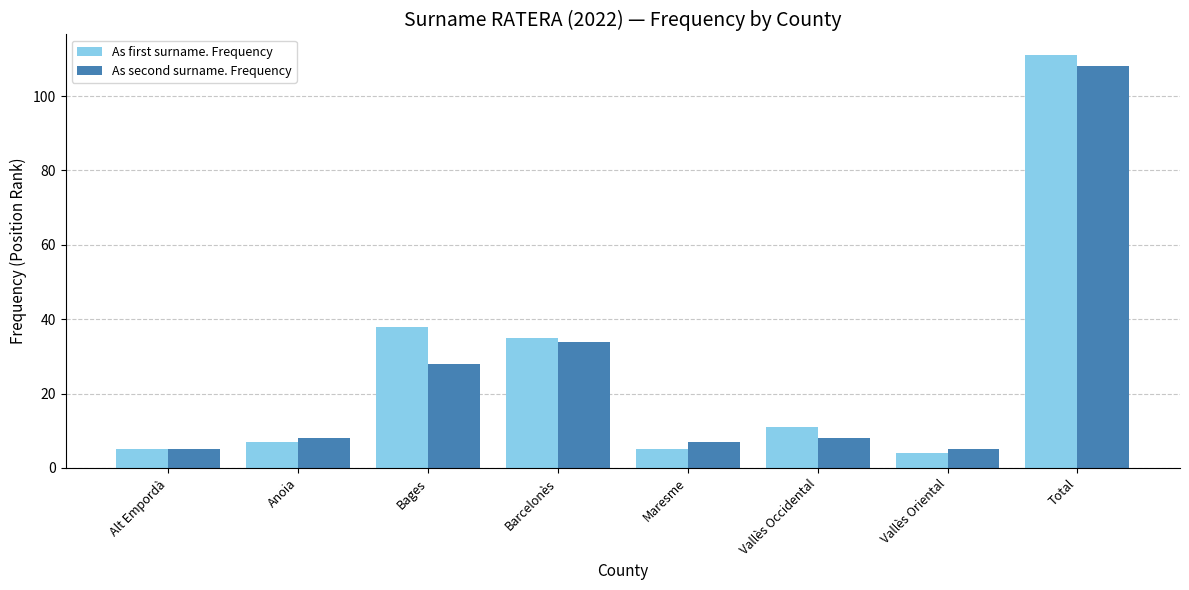

Which label corresponds to the largest value in the chart?

Total